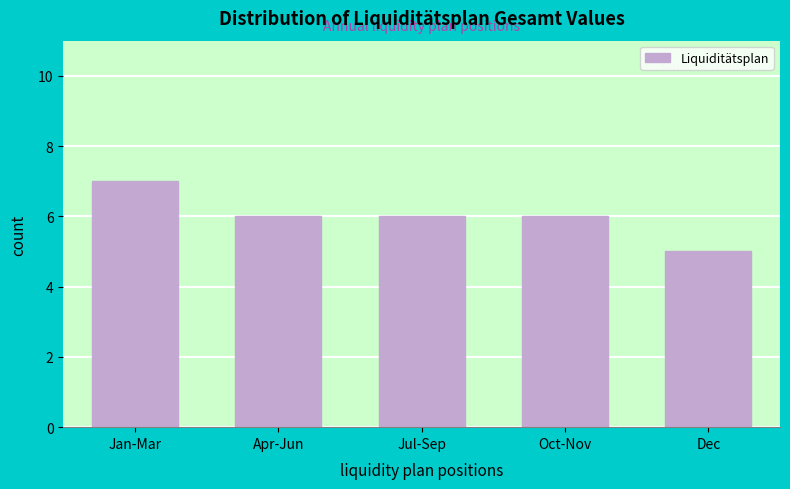

Reading left to right, extract all data points from this chart.

7	6	6	6	5